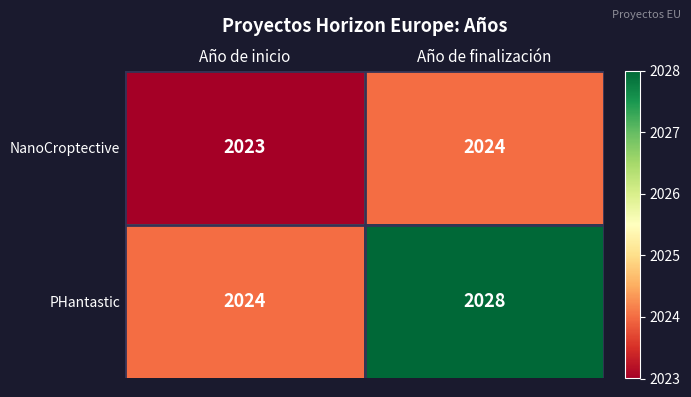

The value of NanoCroptective at Año de inicio is 2707. True or false?

False